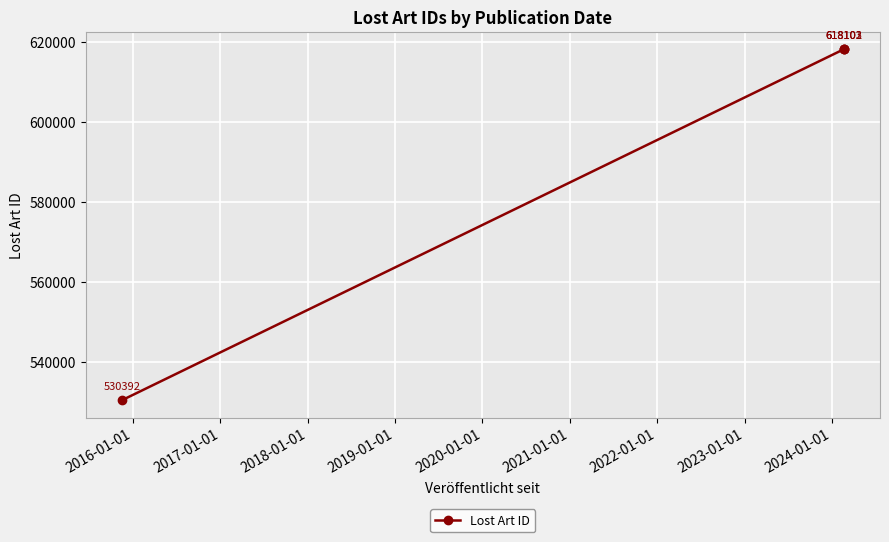

True or false: the data has more than 1 interior local peaks.

False